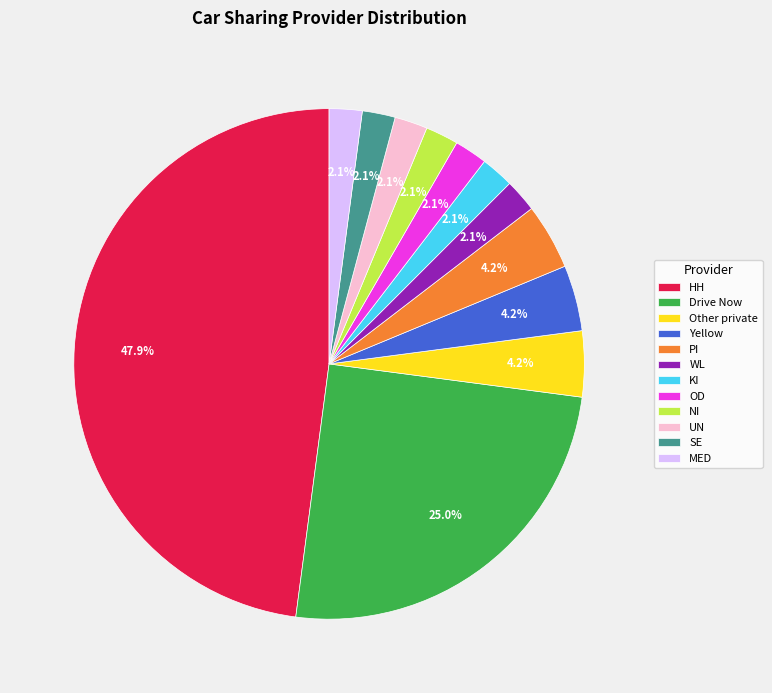

To the nearest percent, what percentage of the pie is Drive Now?

25%